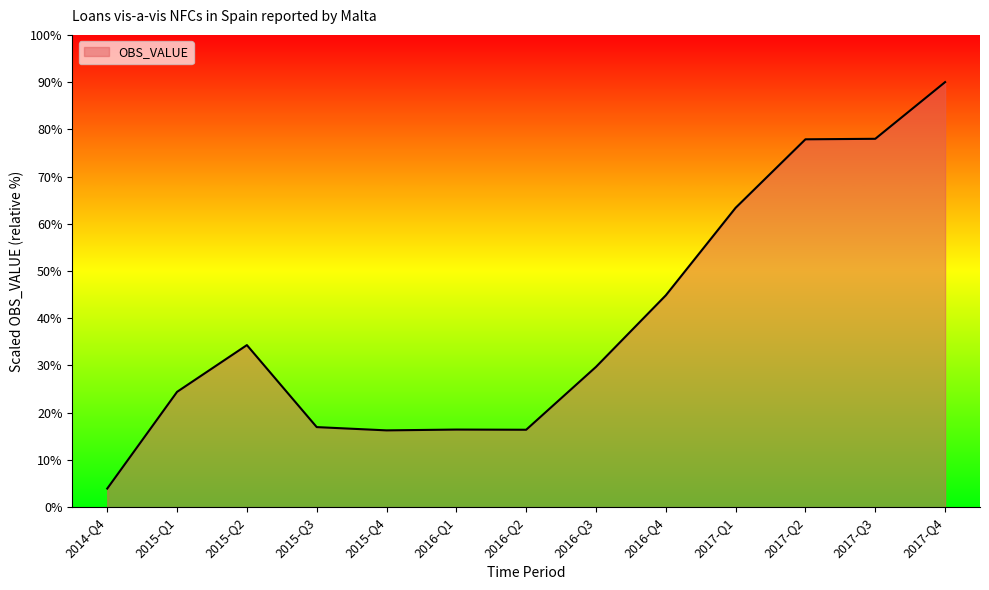

What is the smallest value displayed?

3.9